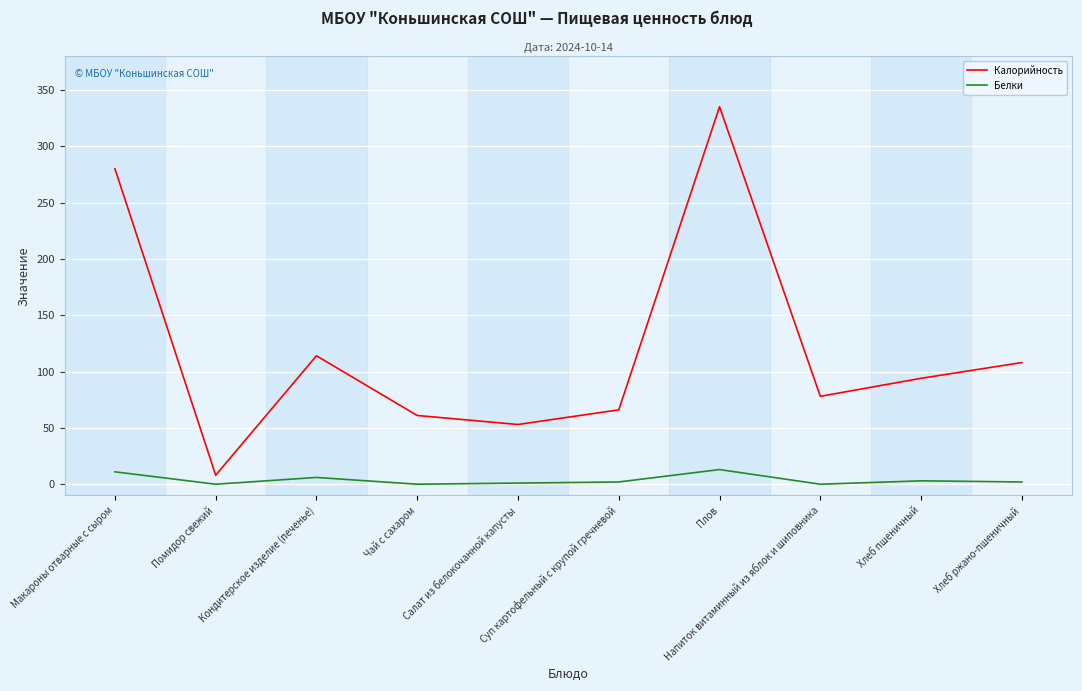

True or false: Белки and Калорийность intersect in this chart.

False